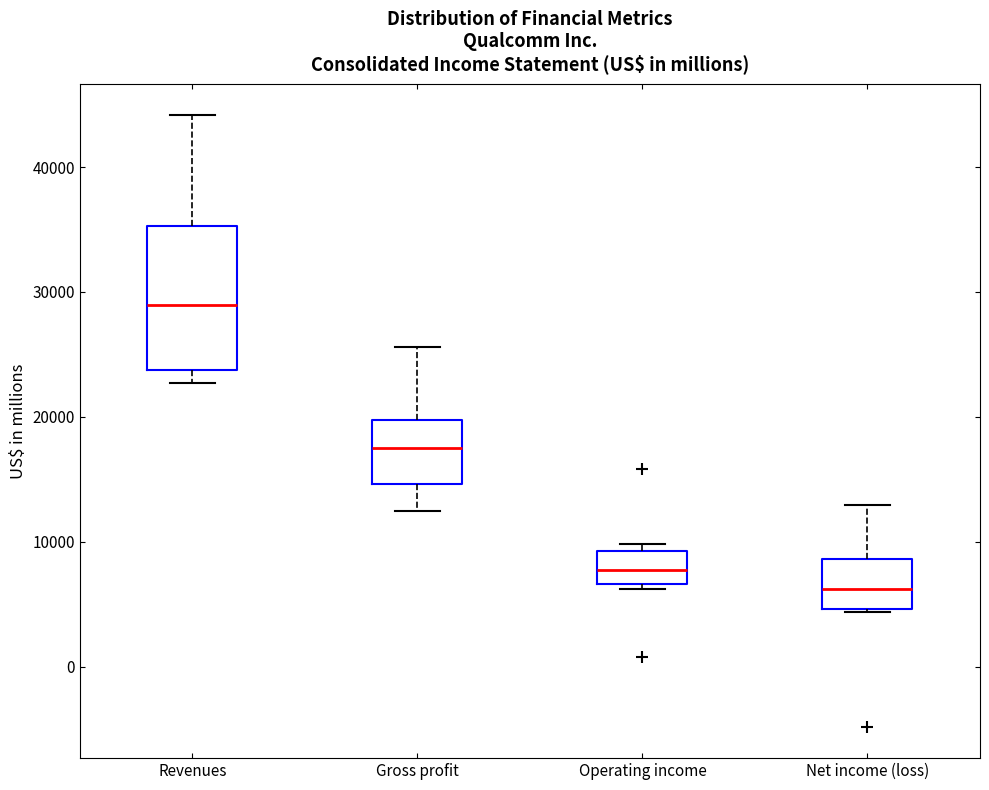

Which box has the highest median line?

Revenues